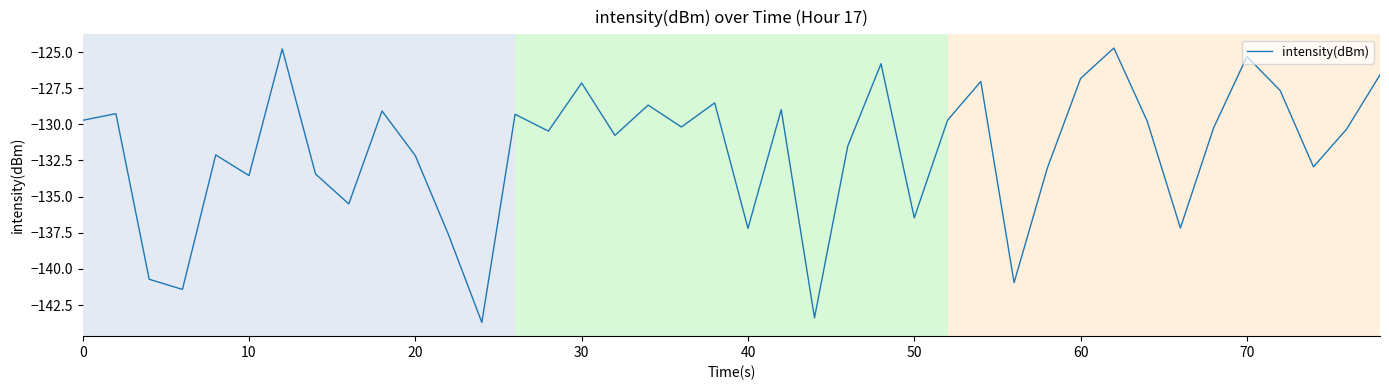

What is the difference between the maximum and minimum values?

19.0